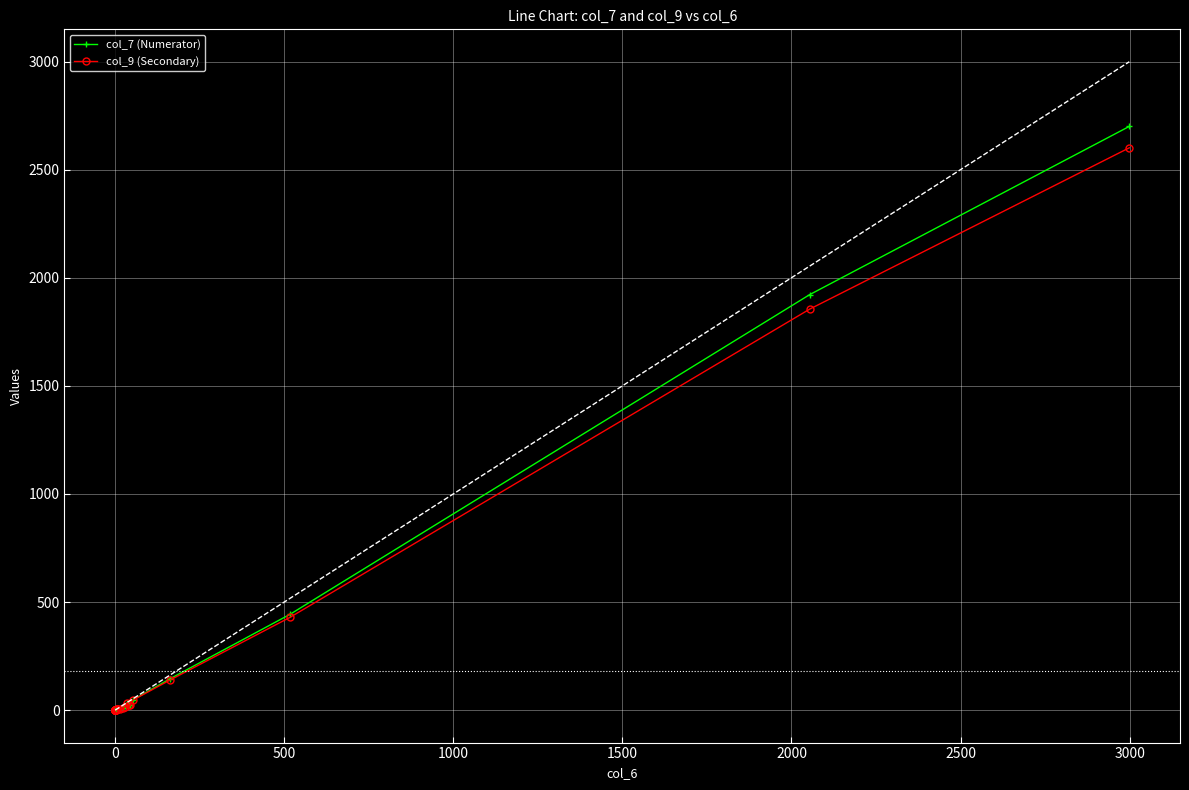

True or false: col_9 (Secondary) and col_7 (Numerator) cross at least once.

False